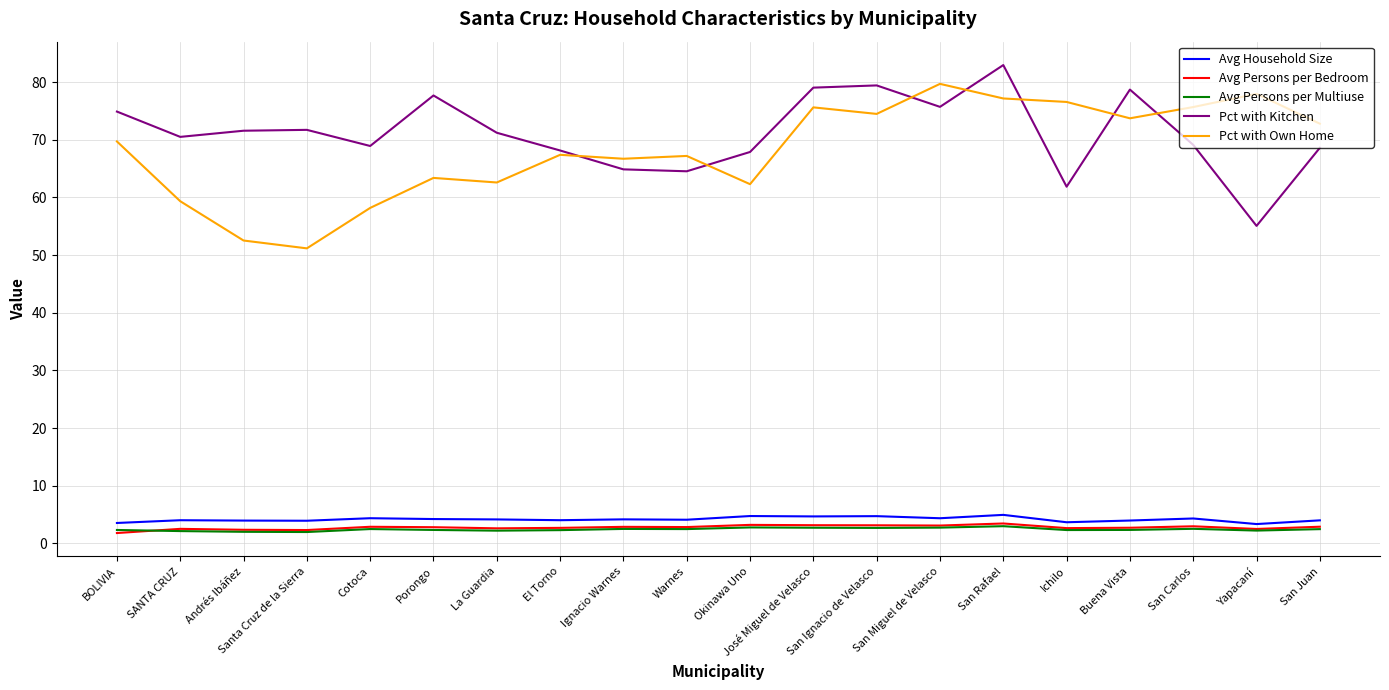

What is the total value across all series at Warnes?

141.1